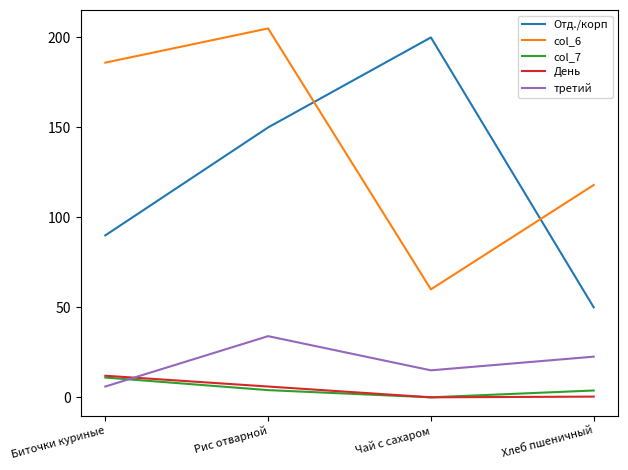

At how many categories does at least one series exceed 164?

3